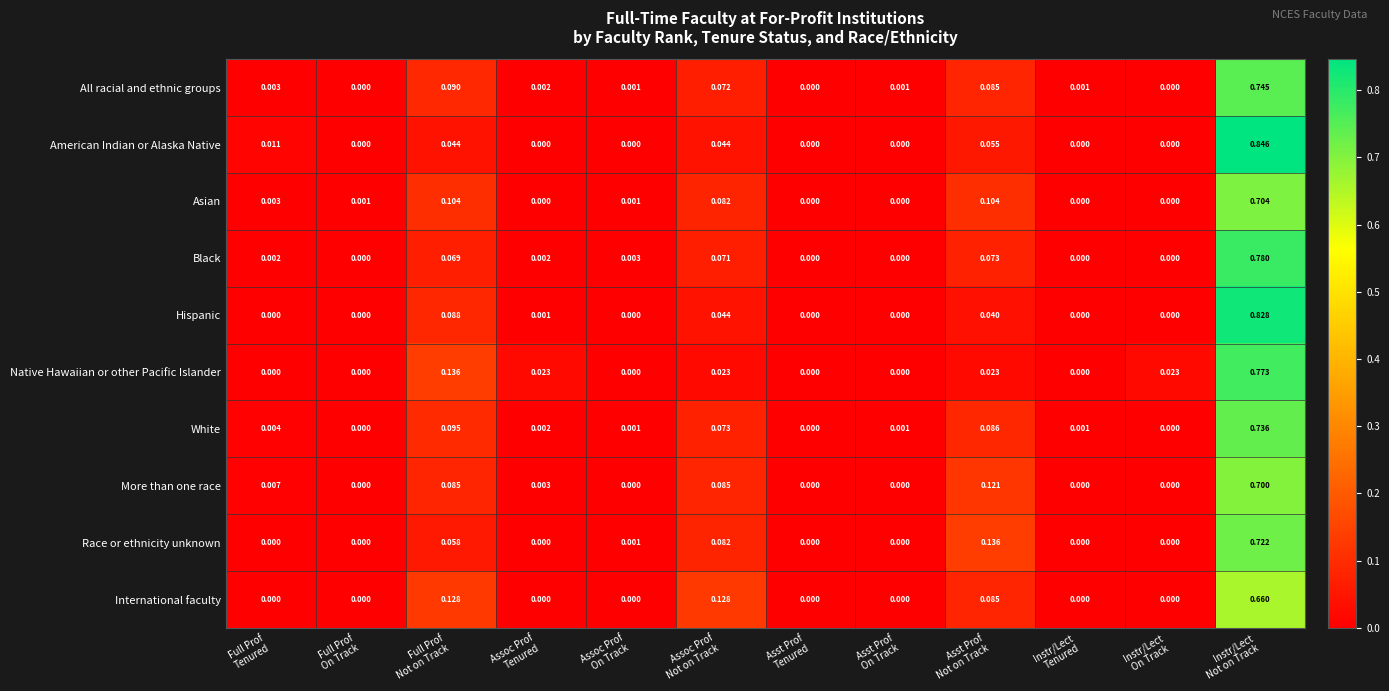

Which series has the largest range (max minus min)?

American Indian or Alaska Native